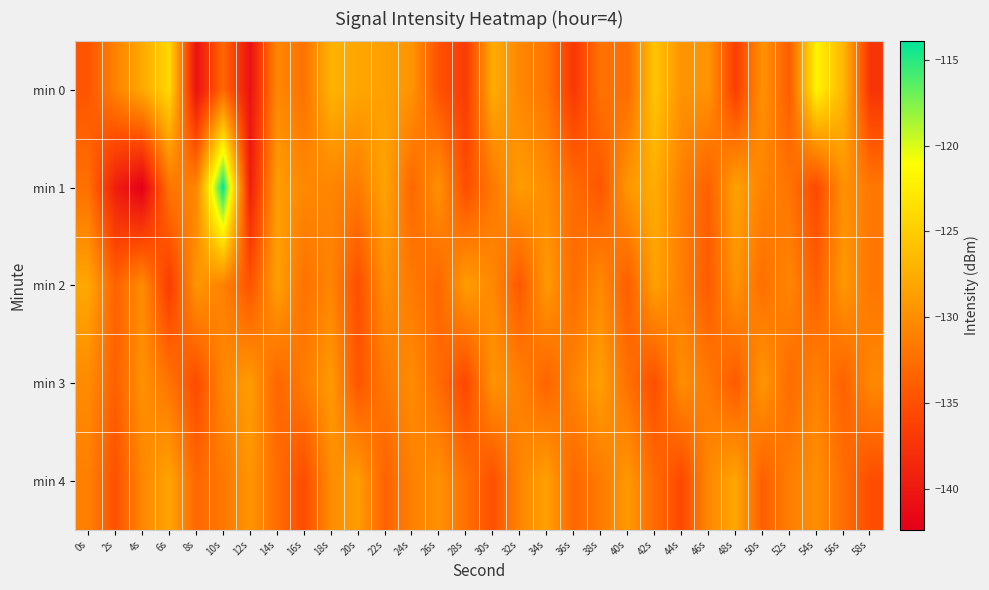

At which category is the sum across all series the highest?

10s